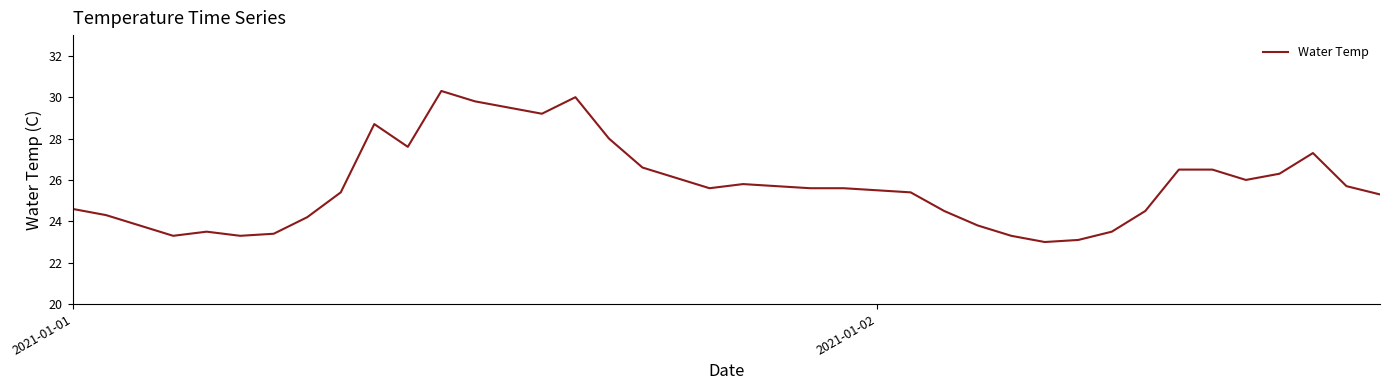

What is the difference between the maximum and minimum values?

7.3